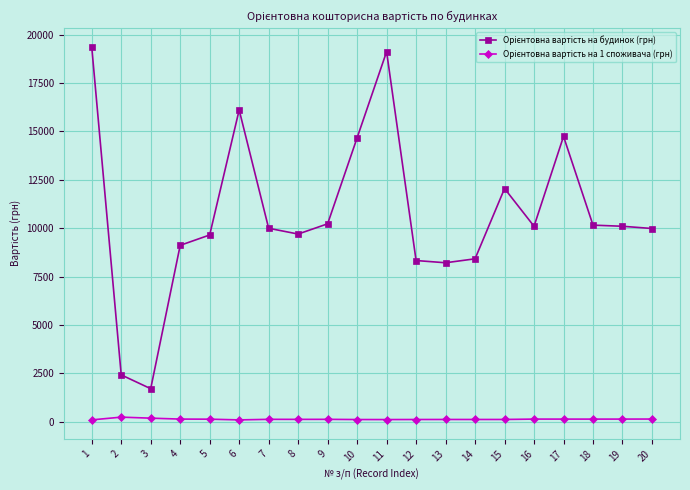

What is the maximum value shown in the chart?

19371.6